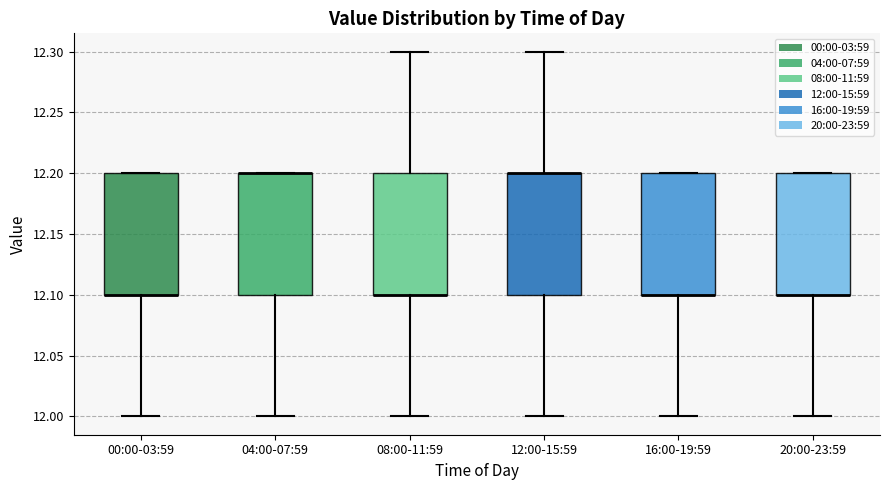

Reading left to right, read every box against the y-axis: the position of its median line, the range the box covers, and the ends of its whiskers. The values are not printed on the chart, so give them approximately, as read against the axis.

00:00-03:59: median 12.1 (drawn on the box's lower edge), box 12.1 to 12.2, whiskers 12.0 to 12.2
04:00-07:59: median 12.2 (drawn on the box's upper edge), box 12.1 to 12.2, whiskers 12.0 to 12.2
08:00-11:59: median 12.1 (drawn on the box's lower edge), box 12.1 to 12.2, whiskers 12.0 to 12.3
12:00-15:59: median 12.2 (drawn on the box's upper edge), box 12.1 to 12.2, whiskers 12.0 to 12.3
16:00-19:59: median 12.1 (drawn on the box's lower edge), box 12.1 to 12.2, whiskers 12.0 to 12.2
20:00-23:59: median 12.1 (drawn on the box's lower edge), box 12.1 to 12.2, whiskers 12.0 to 12.2